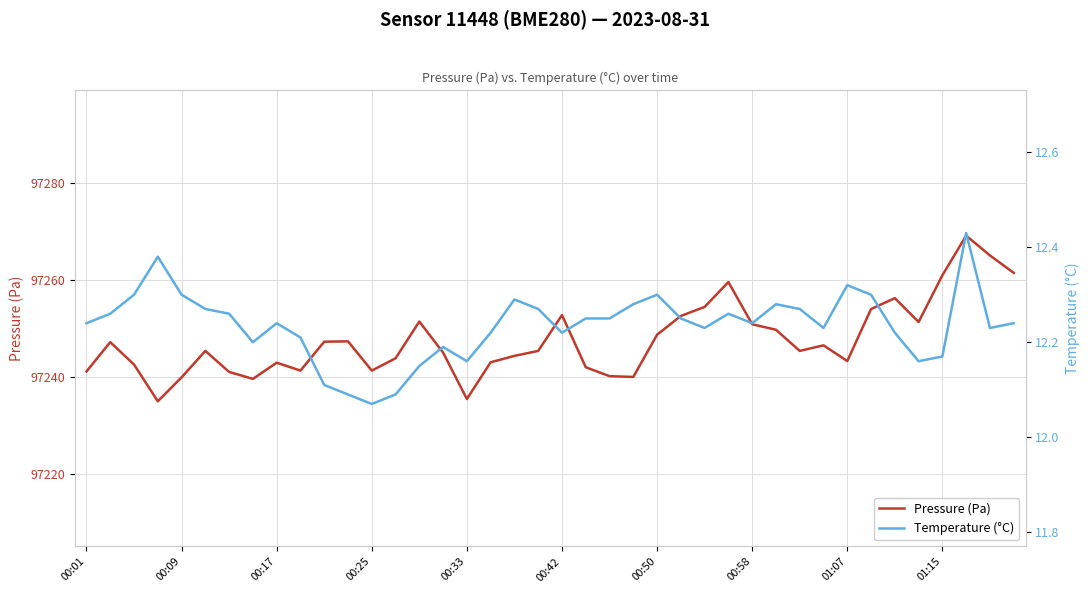

The value of Pressure (Pa) at 00:50 is 22536.1. True or false?

False